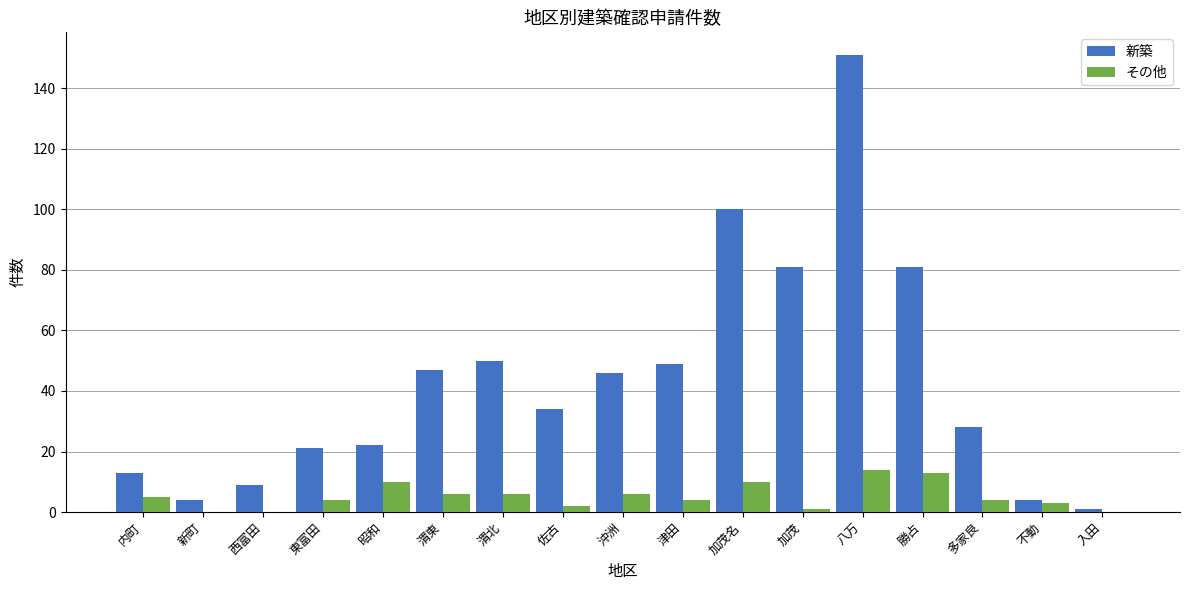

What is the sum of all その他 values?

88